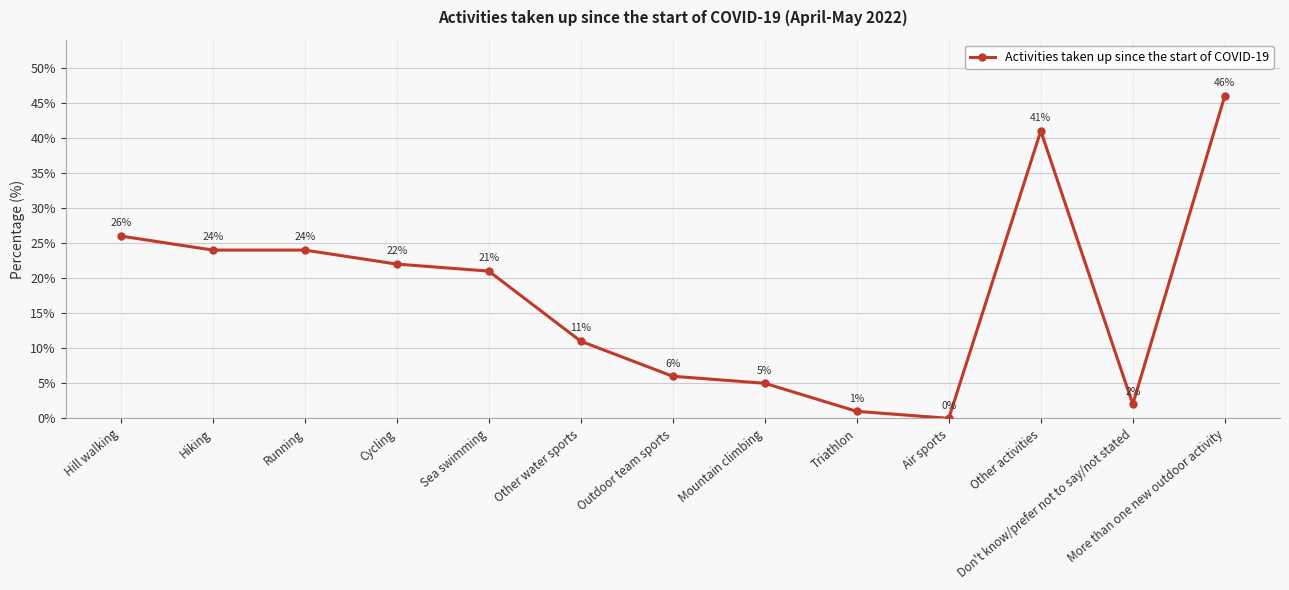

What position from the right is Outdoor team sports?

7